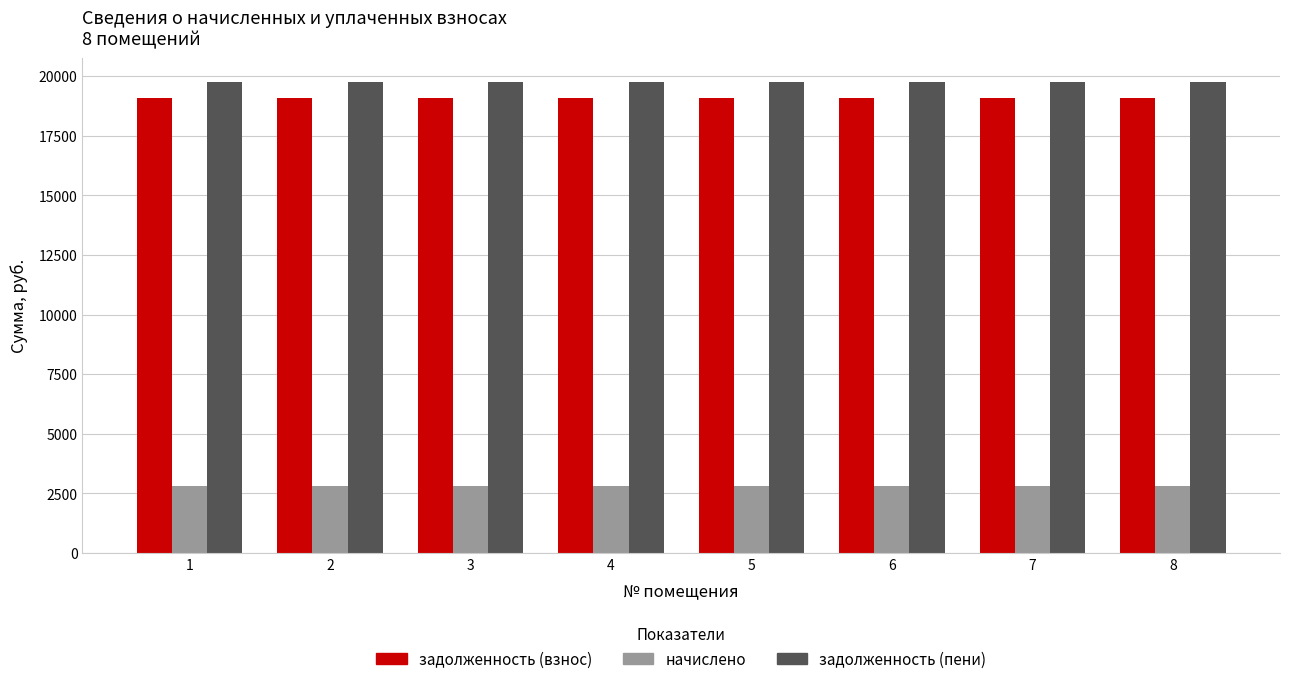

How many groups of bars are there?

8